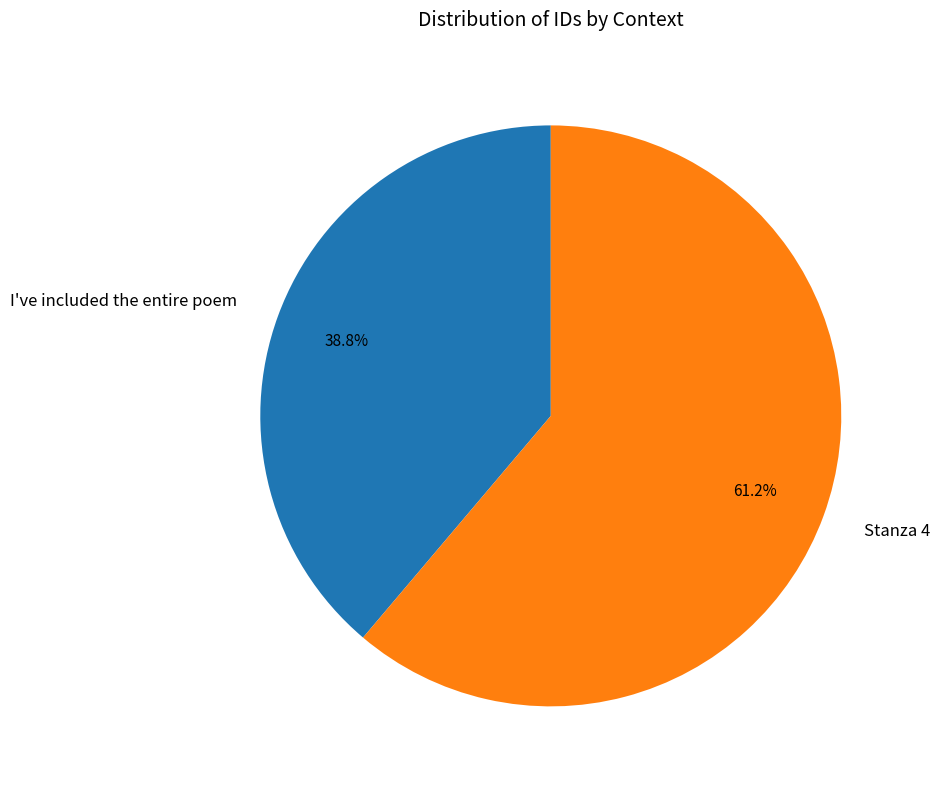

Which category accounts for the majority?

Stanza 4